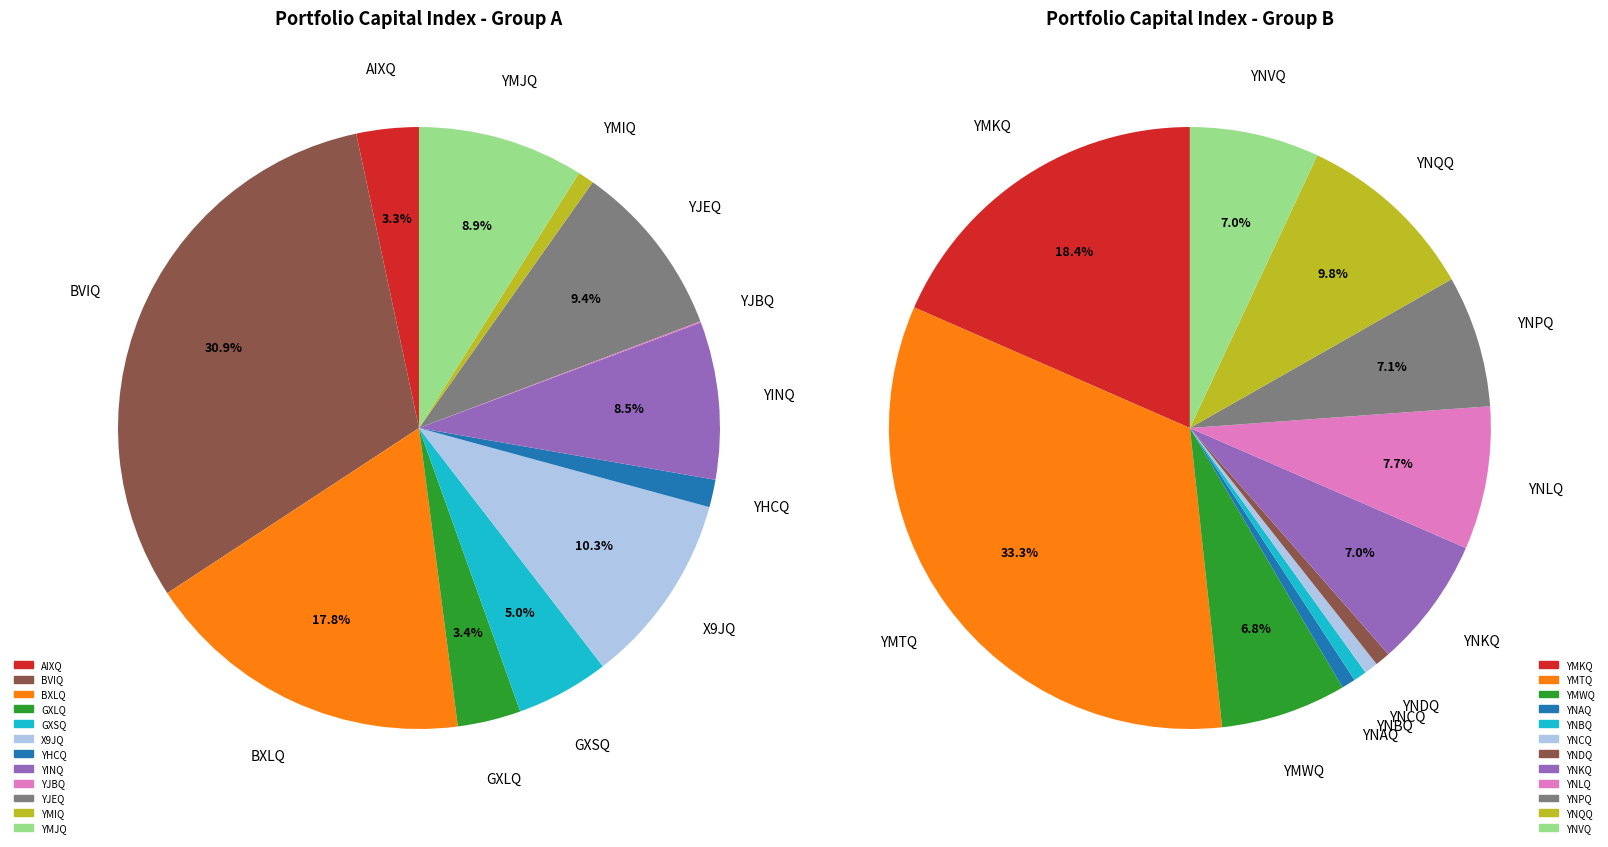

Is there a majority slice in this chart?

No